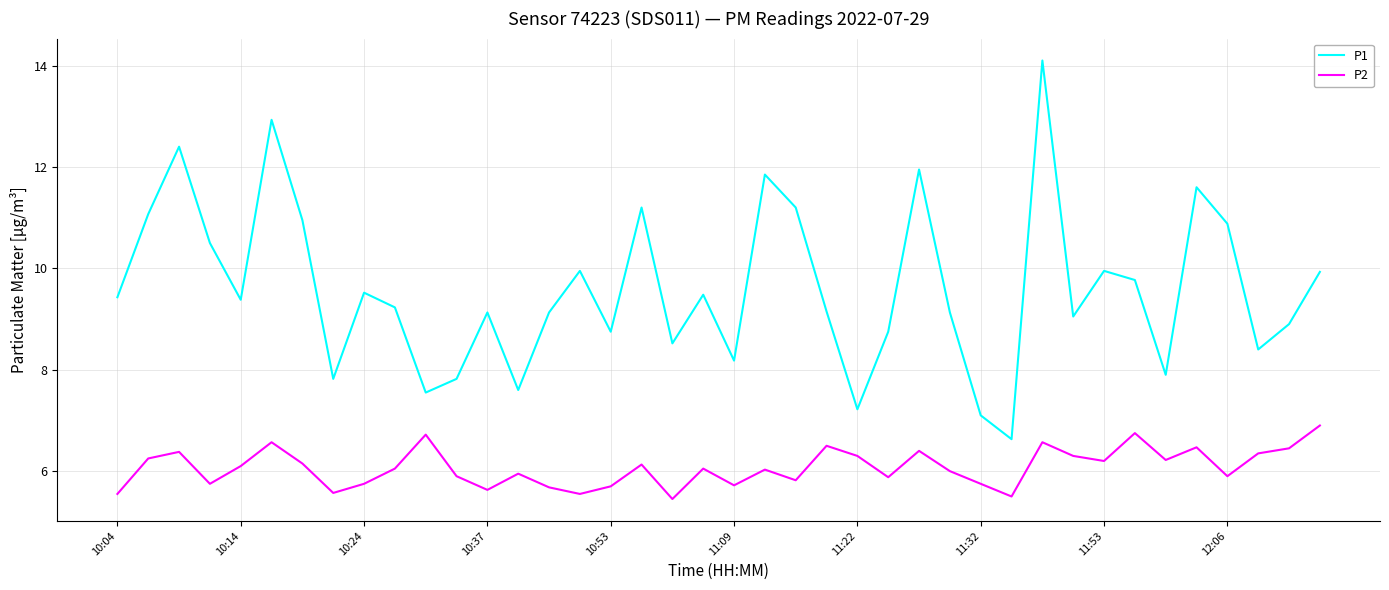

Rank the series by their average value, from highest to lowest.

P1, P2